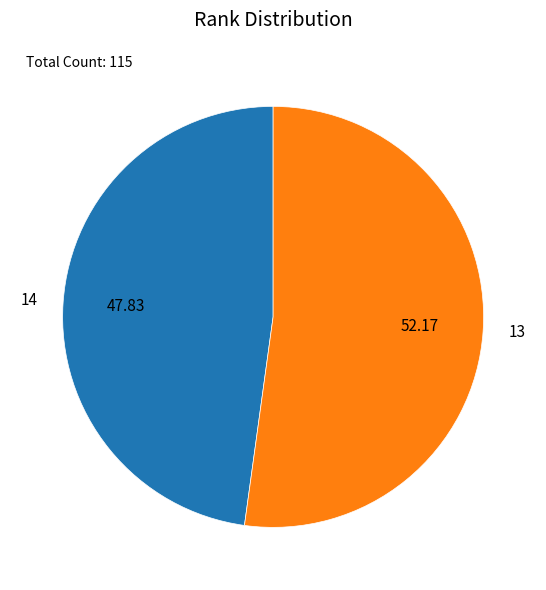

Is the sum of 13 and 14 greater than half?

Yes